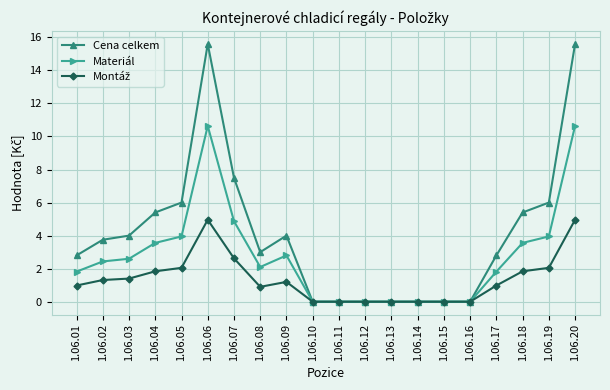

What is the value of the Materiál point at the 6th from the left?

10.6